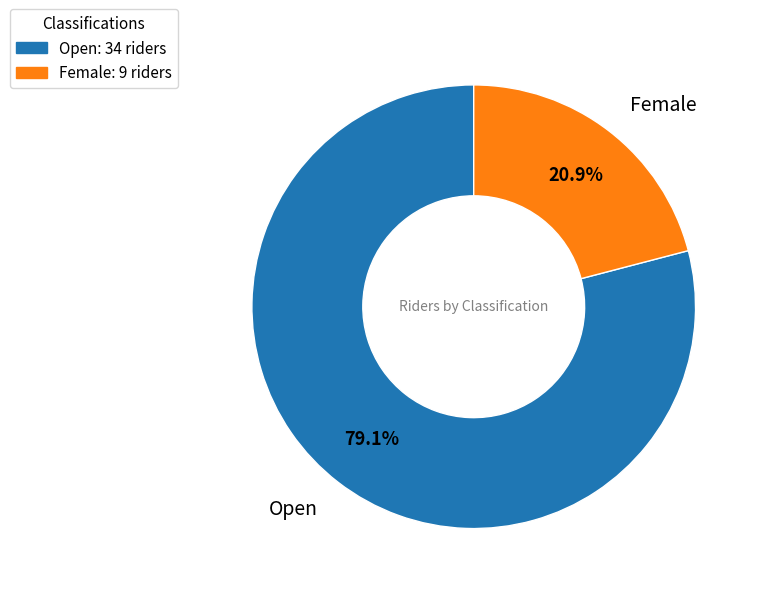

What is the ratio of the value at Open to the value at Female?

3.8